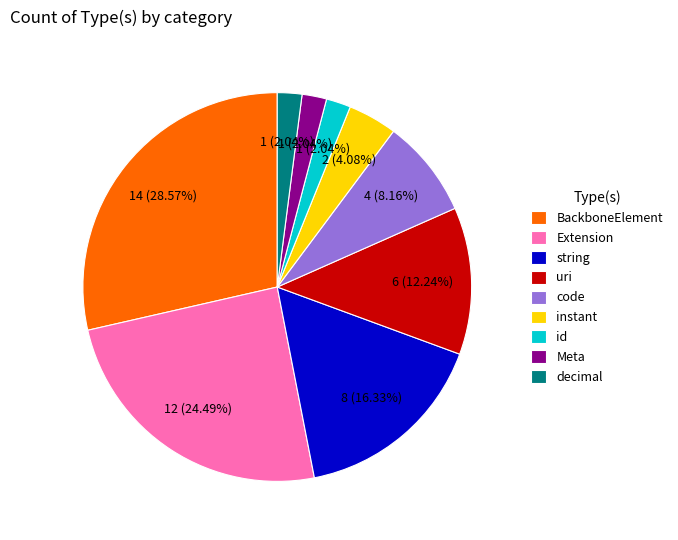

What is the ratio of the value at code to the value at uri?

0.7